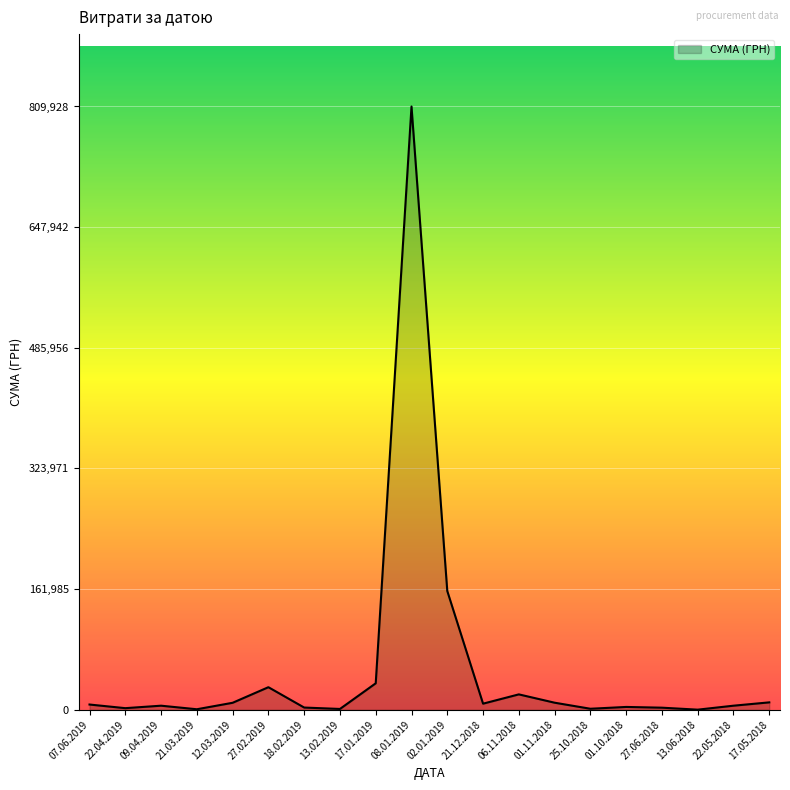

Which category has the highest value across all series?

08.01.2019